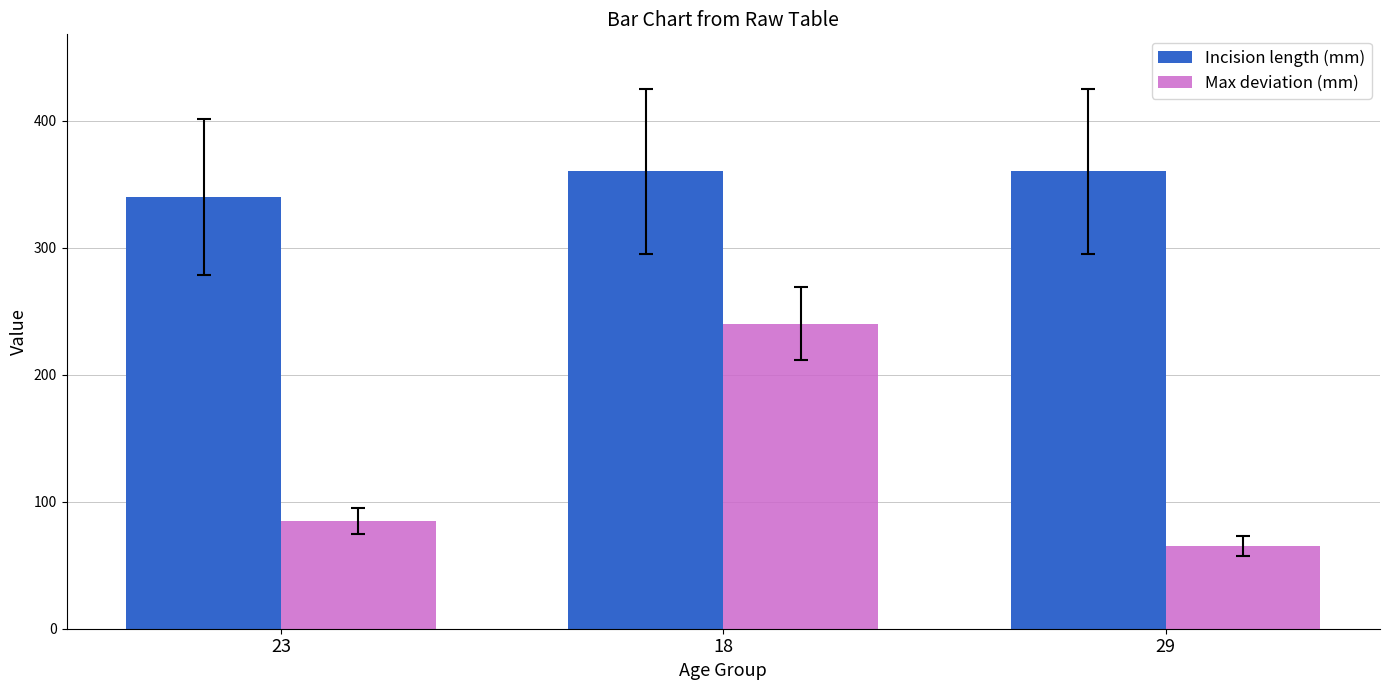

The value of Max deviation (mm) at 23 is 123. True or false?

False